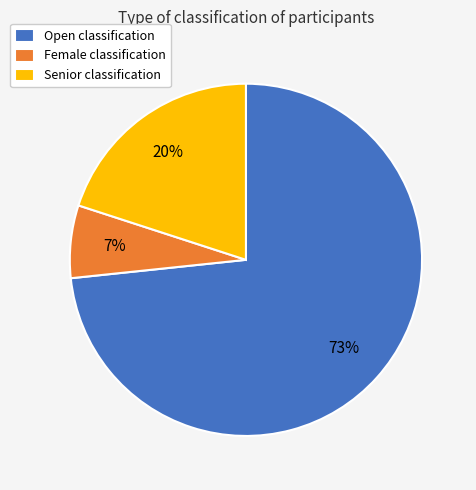

Combined, do Female and Senior account for over 50%?

No